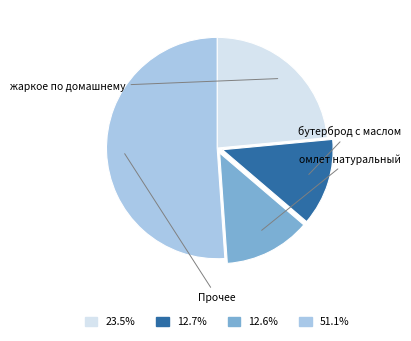

Count the number of slices in the pie.

4